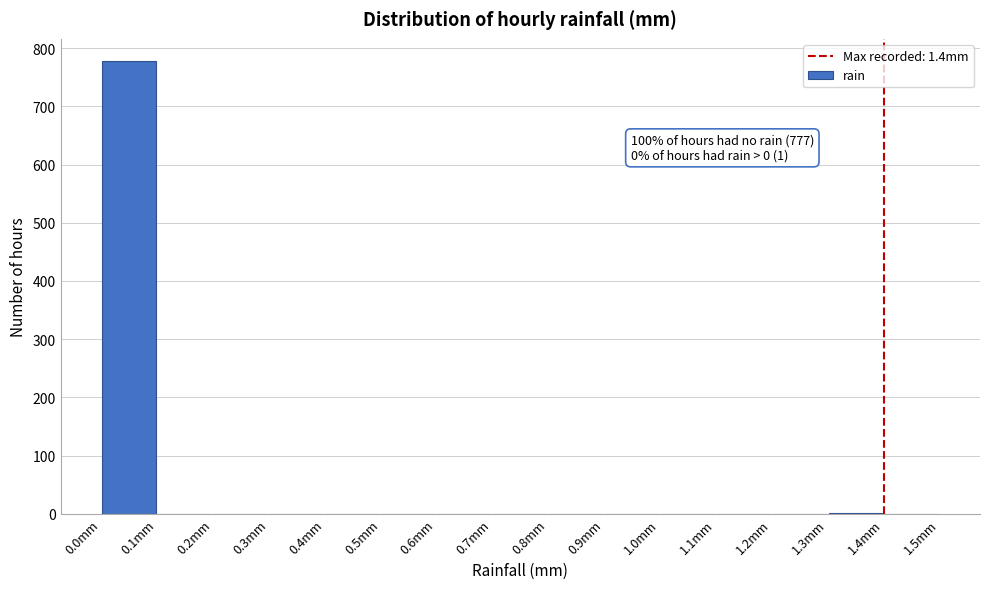

Which range on the x-axis has the tallest bar?

0.0 to 0.1